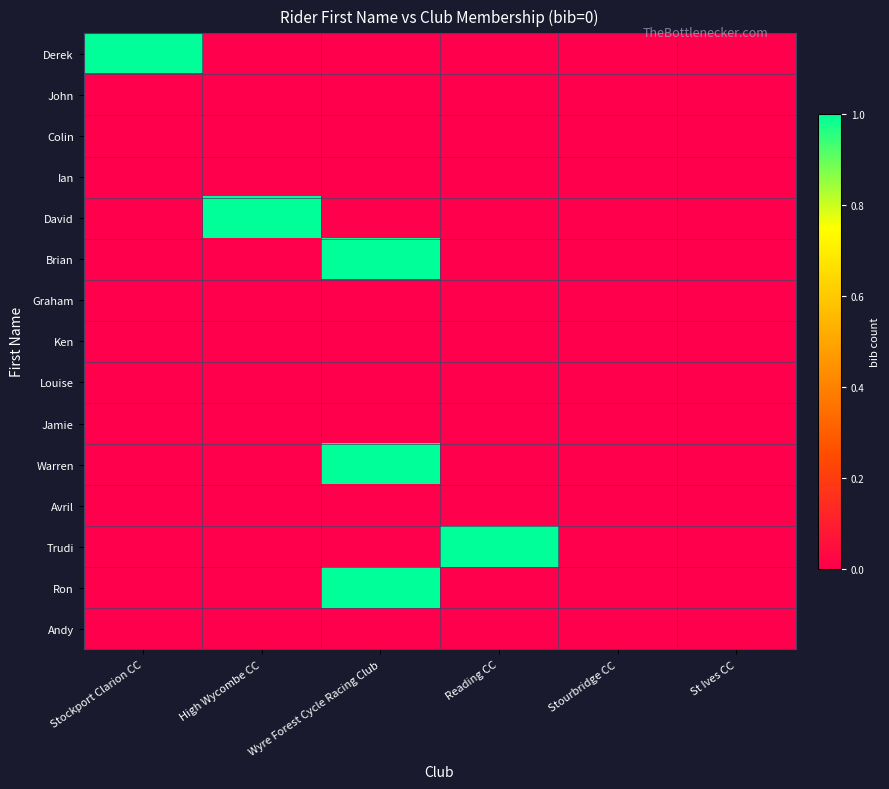

Which series changed the most between Stockport Clarion CC and Stourbridge CC?

Derek